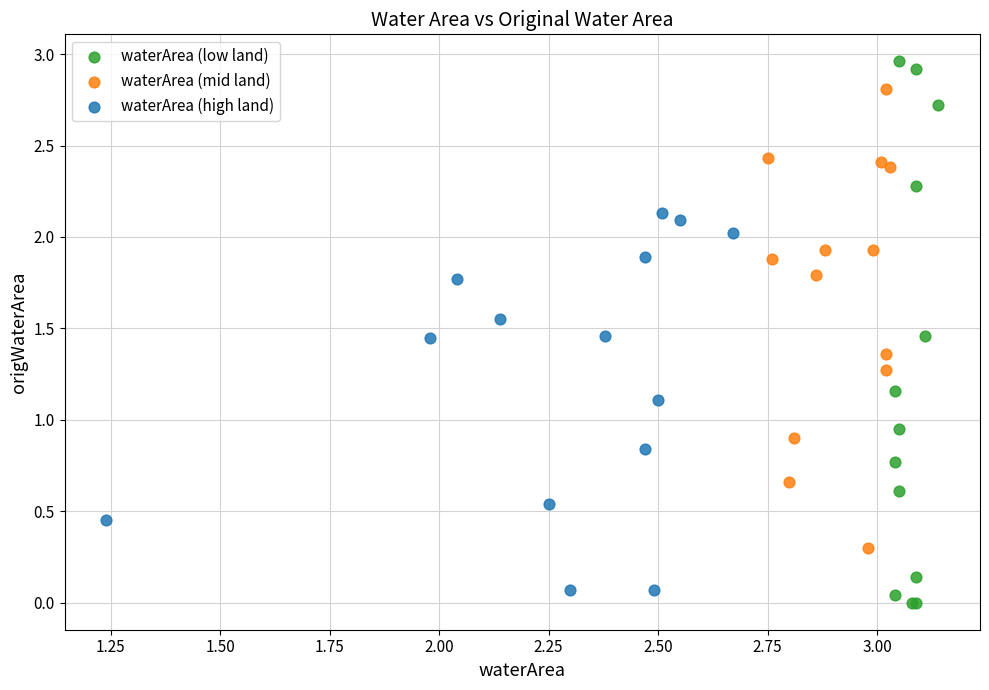

Which series contains the highest Y value?

waterArea (low land)